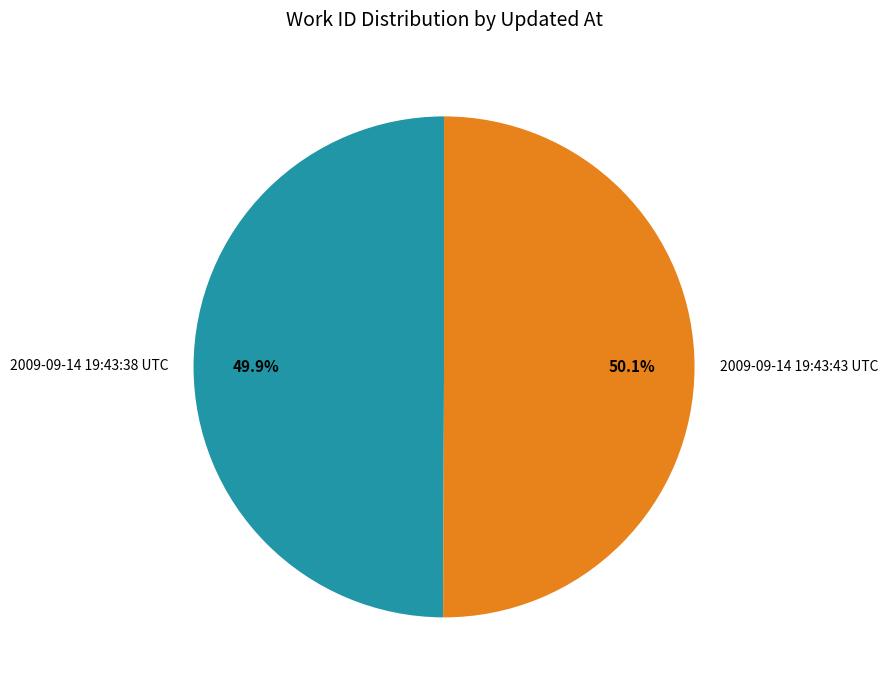

What percentage is NOT represented by 2009-09-14 19:43:38 UTC?

50.1%